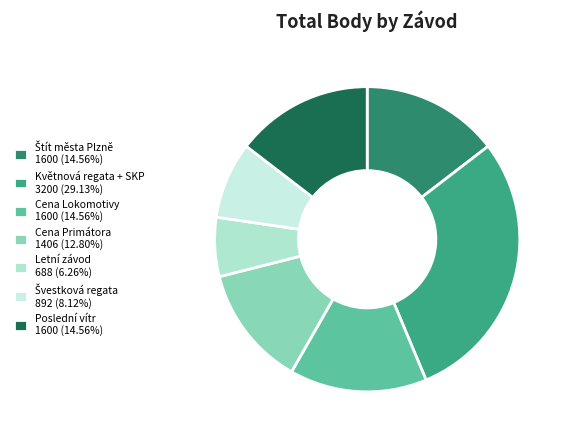

To the nearest percent, what portion does Poslední vítr represent?

15%